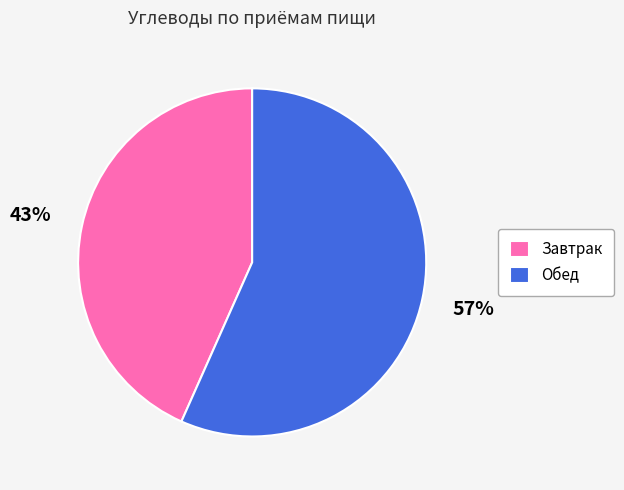

What is the ratio of the value at Завтрак to the value at Обед?

0.8